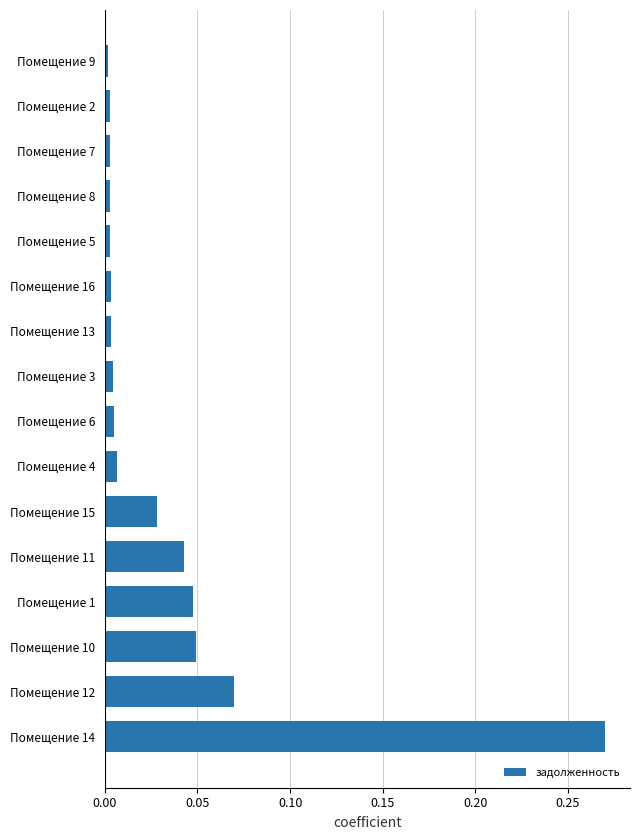

Count the number of data series in this chart.

1